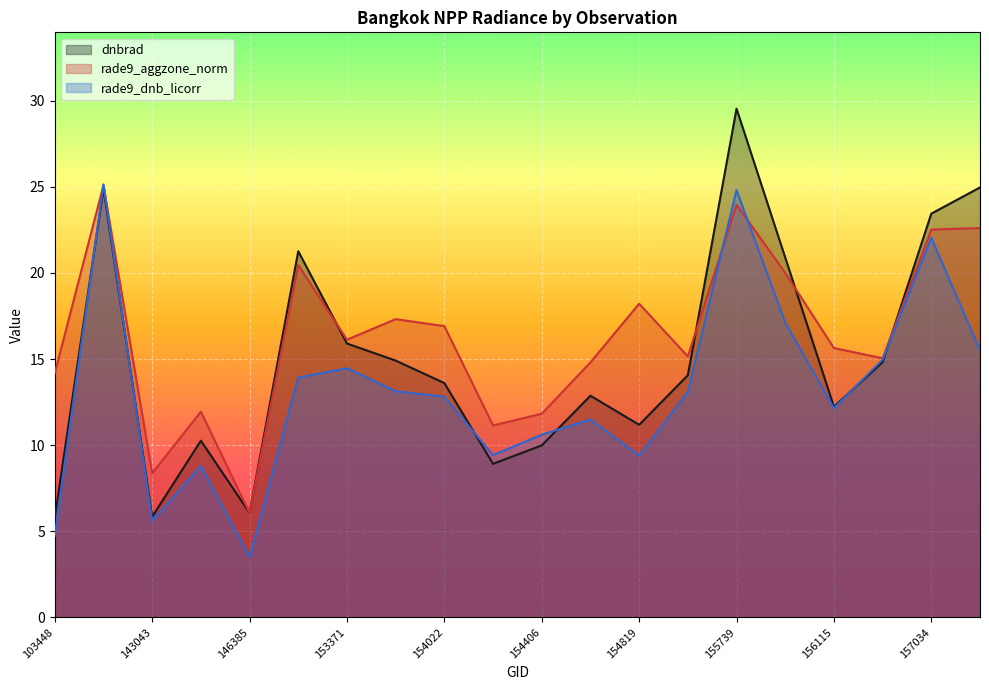

What is the highest value of the rade9_dnb_licorr series?

25.1